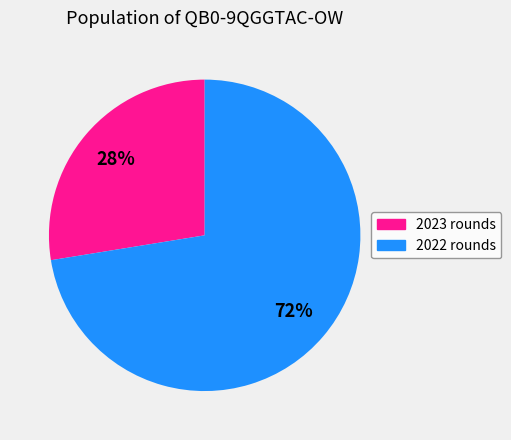

To the nearest percent, what is the average slice percentage?

50%